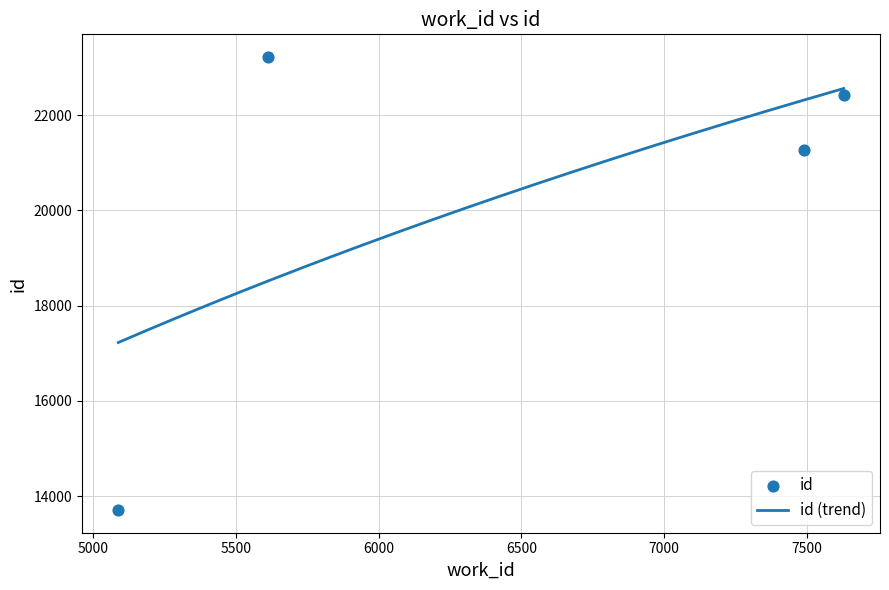

What is the change in value from 7490 to 7629?

+1168